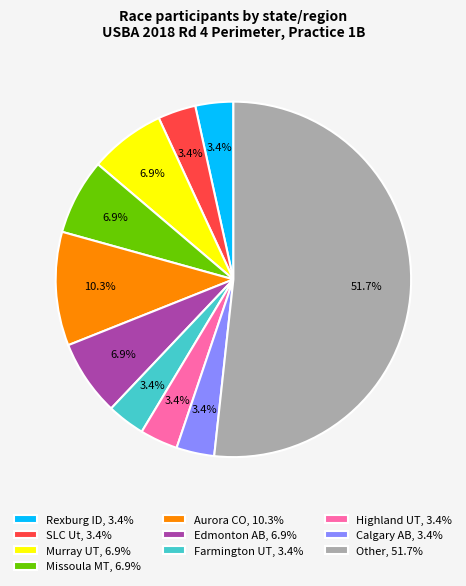

Is there a majority slice in this chart?

Yes